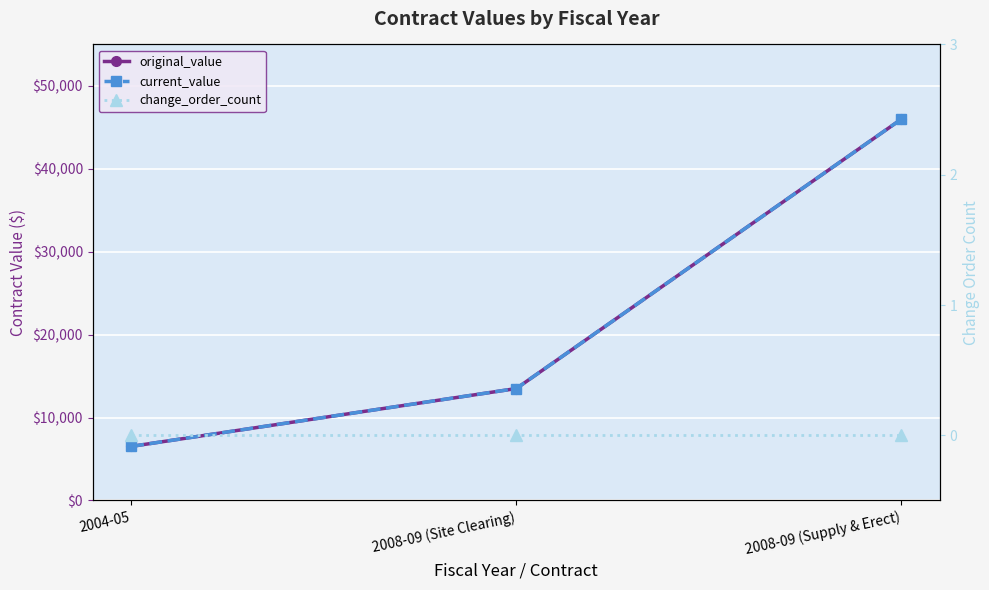

What is the average value of the original_value series?

22007